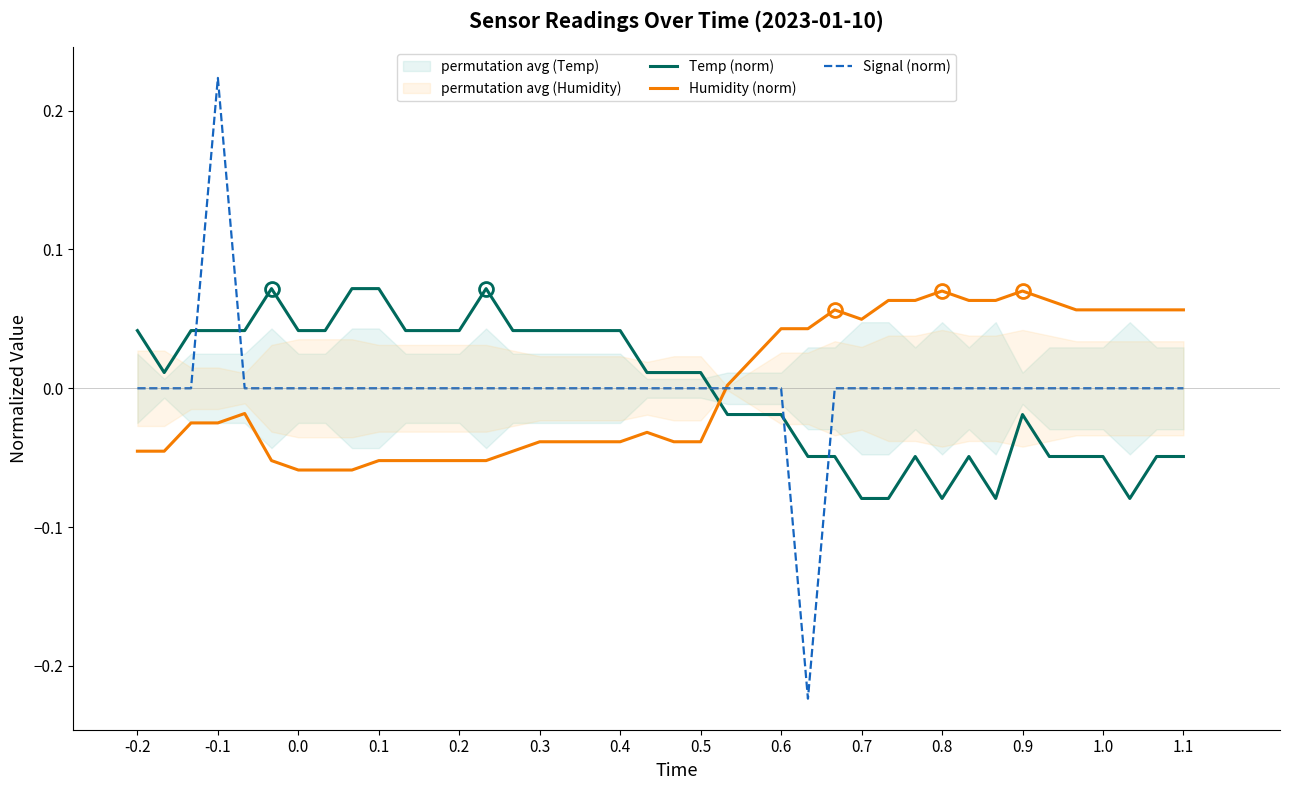

After their last crossing, which series has the higher values: Temp (norm) or Signal (norm)?

Signal (norm)